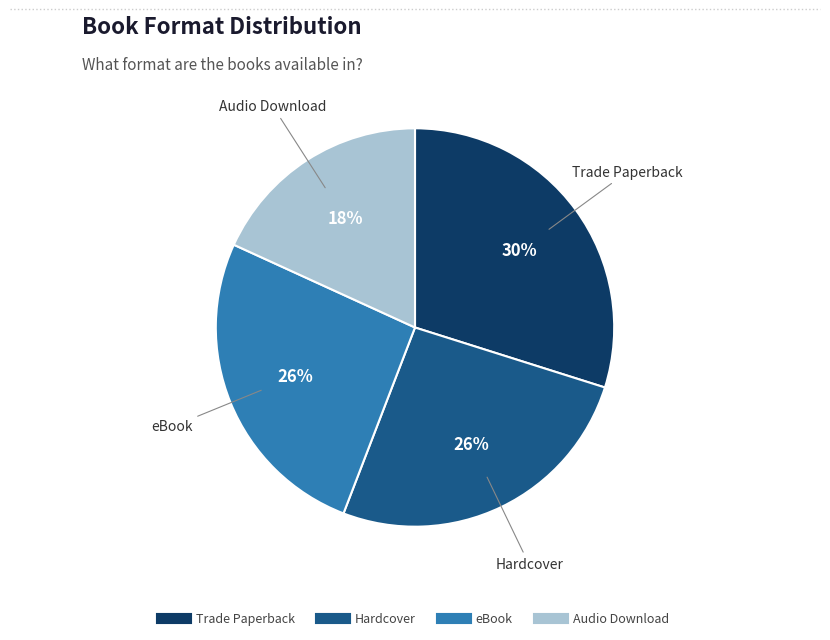

What is the ratio of the value at Hardcover to the value at eBook?

1.0